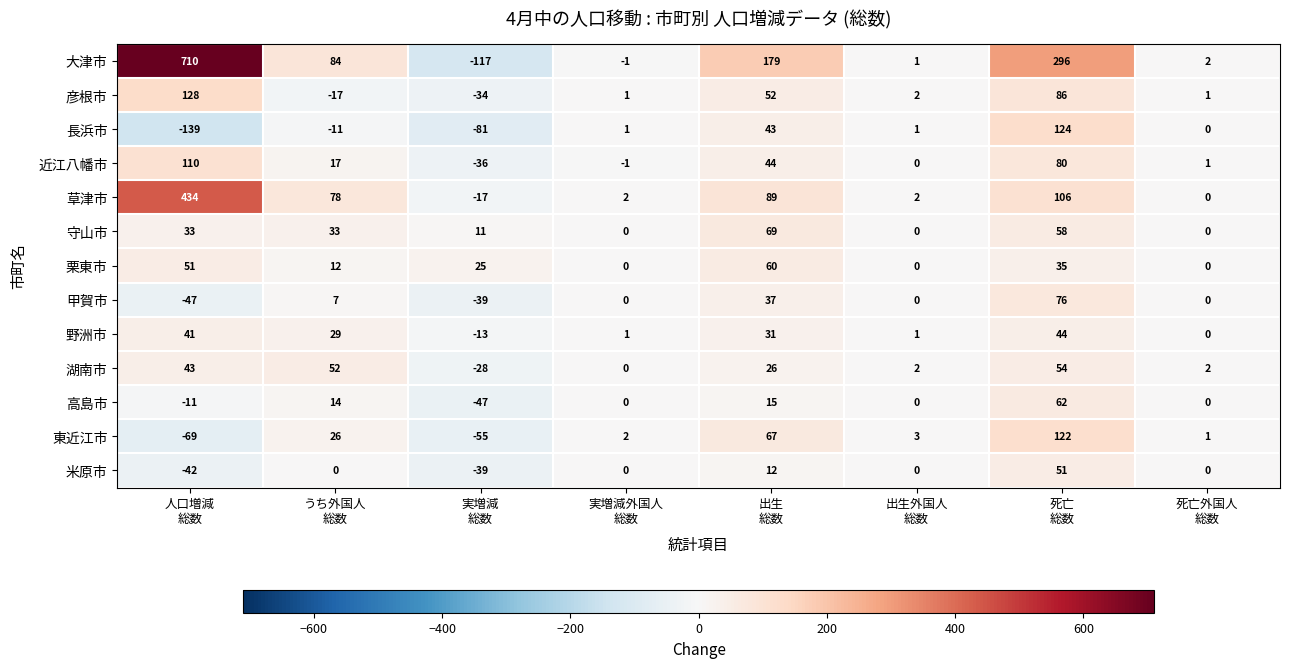

What is the maximum value shown in the chart?

710